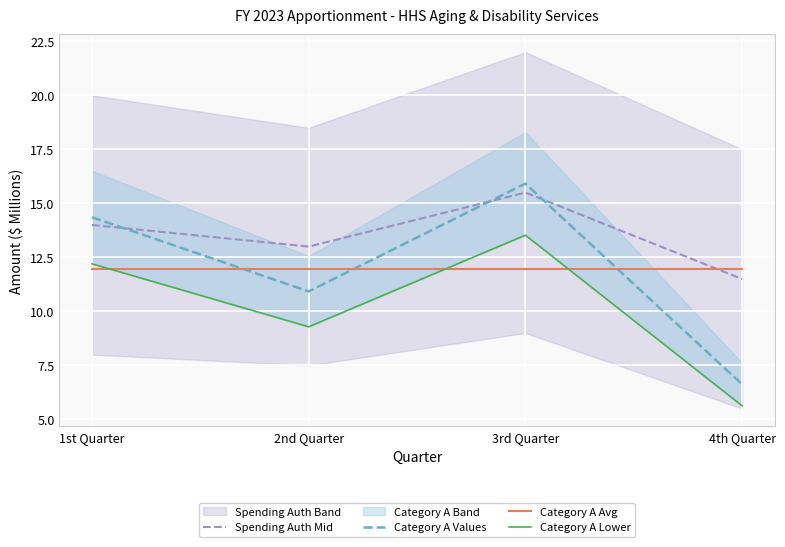

What is the average value of the Category A Lower series?

10.2